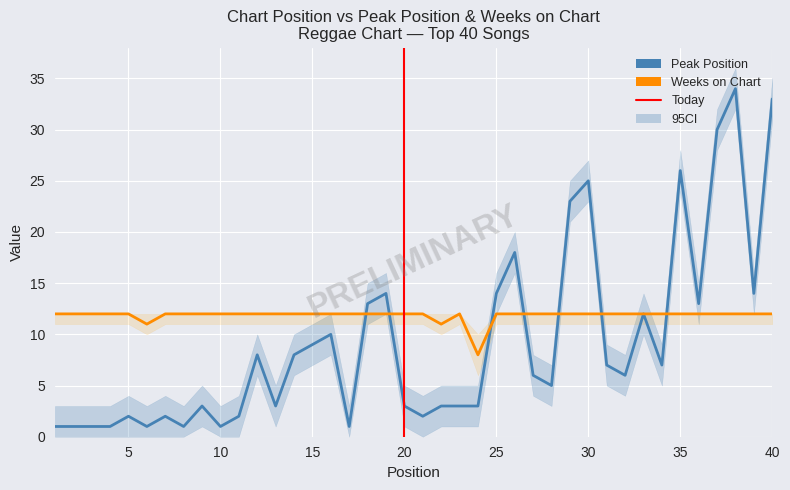

Which series changed the most between 14 and 25?

Peak Position